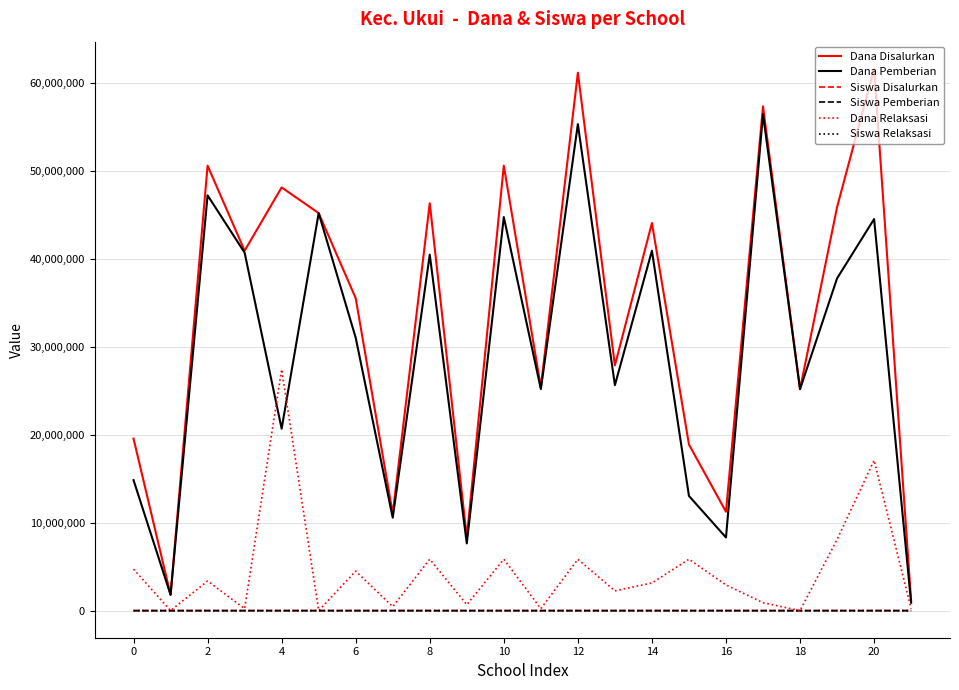

Which series has the largest range (max minus min)?

Dana Disalurkan